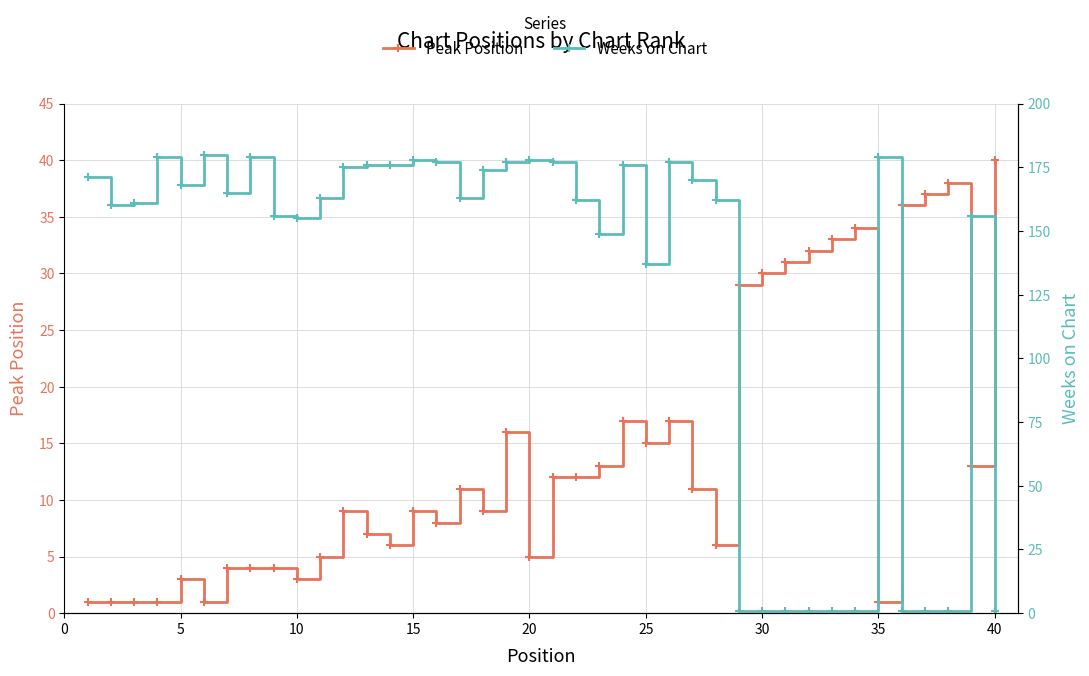

Rank the series by their average value, from lowest to highest.

Peak Position, Weeks on Chart